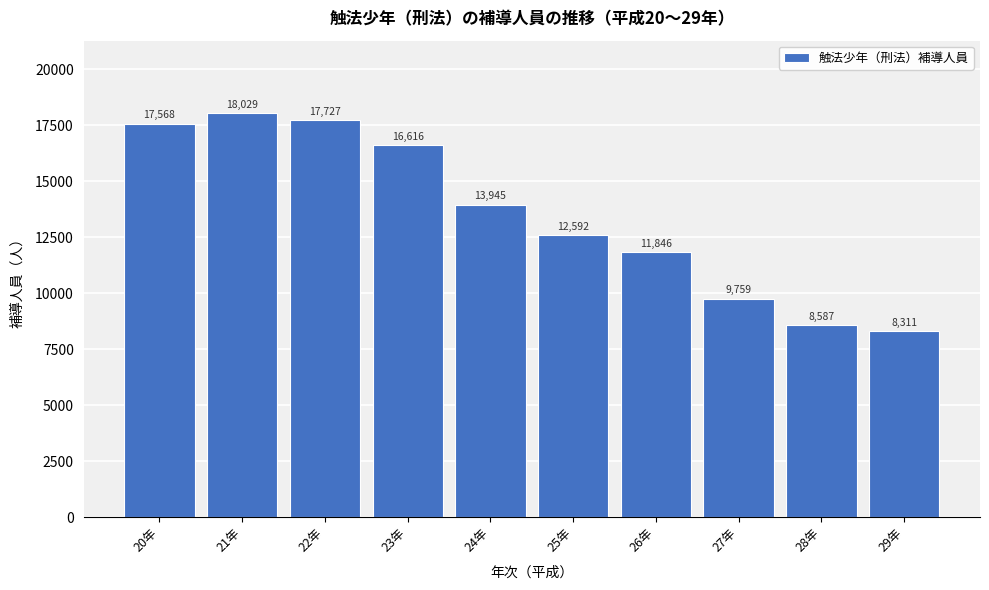

Reading left to right, extract all data points from this chart.

17568	18029	17727	16616	13945	12592	11846	9759	8587	8311